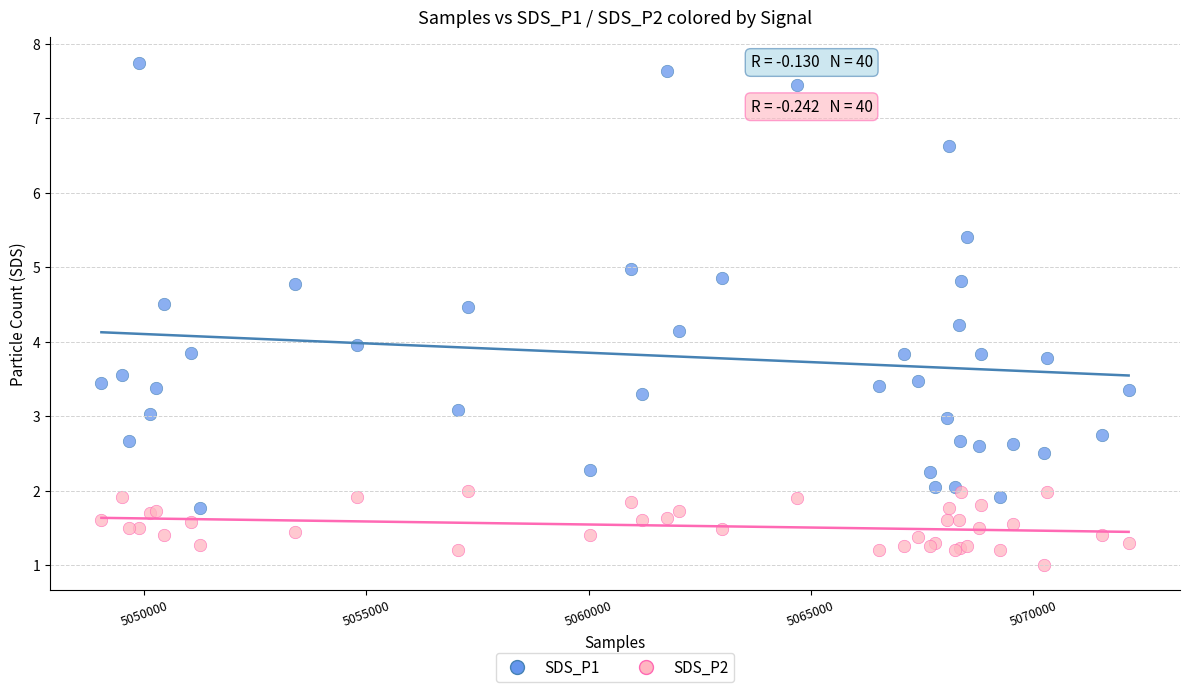

Which series has the widest spread of Y values?

SDS_P1